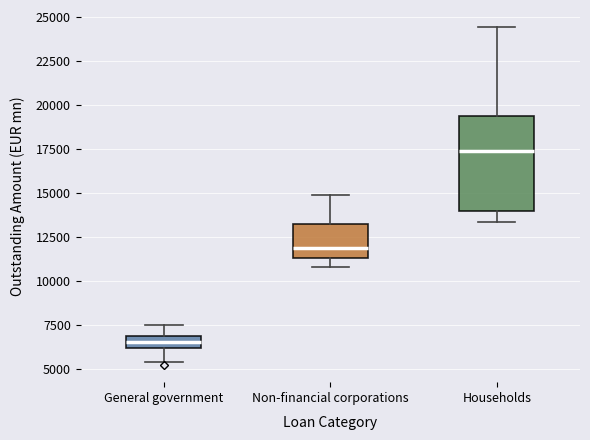

Which box has the lowest median line?

General government